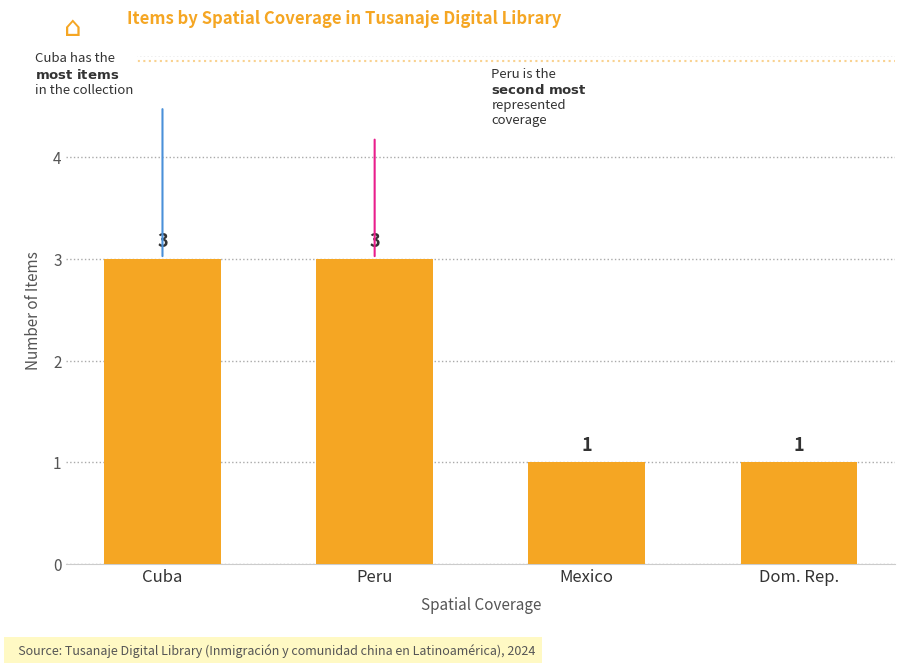

Are the bars horizontal?

No